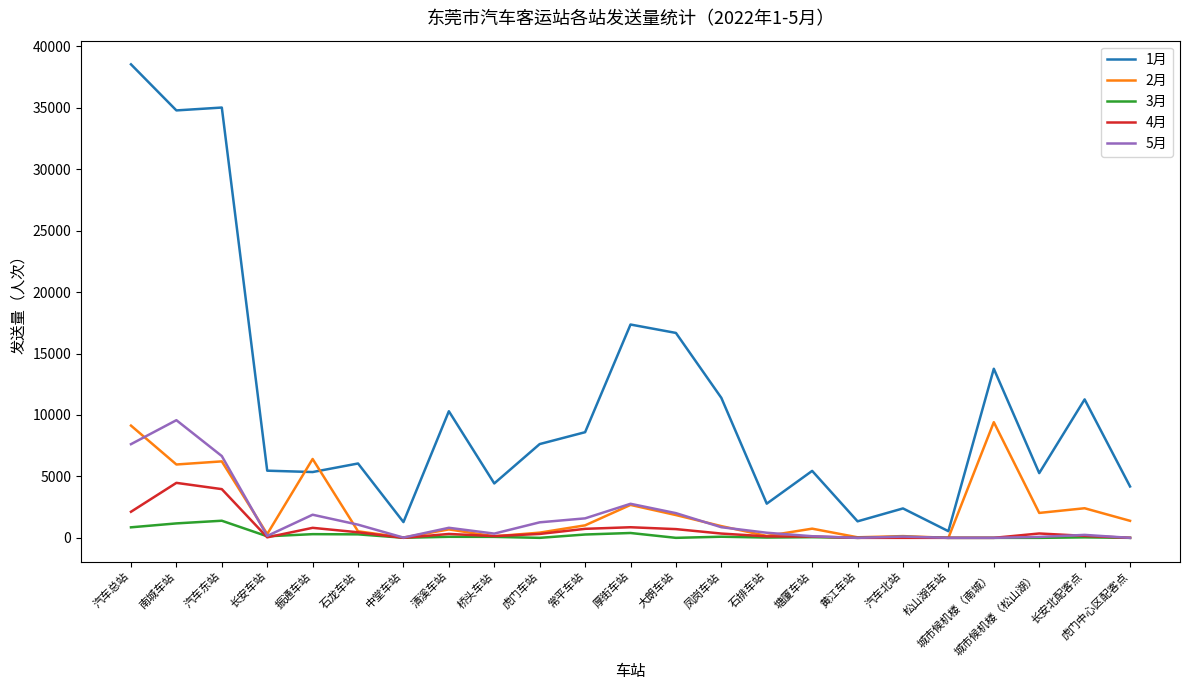

True or false: 1月 has a value of 11786 at 南城车站.

False